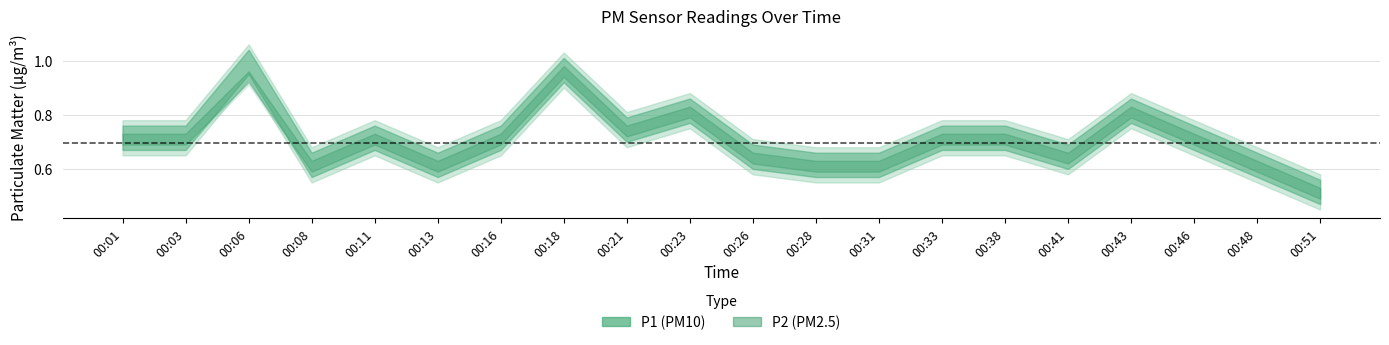

Reading left to right, transcribe all the data shown in this chart.

P1: 0.7	0.7	1.0	0.6	0.7	0.6	0.7	0.9	0.7	0.8	0.6	0.6	0.6	0.7	0.7	0.6	0.8	0.7	0.6	0.5
P2: 0.7	0.7	0.9	0.6	0.7	0.6	0.7	0.9	0.7	0.8	0.6	0.6	0.6	0.7	0.7	0.6	0.8	0.7	0.6	0.5